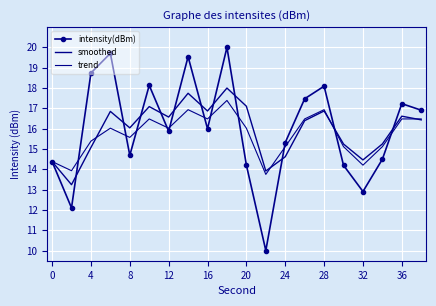

What are all the series names shown in the legend?

intensity(dBm), smoothed, trend